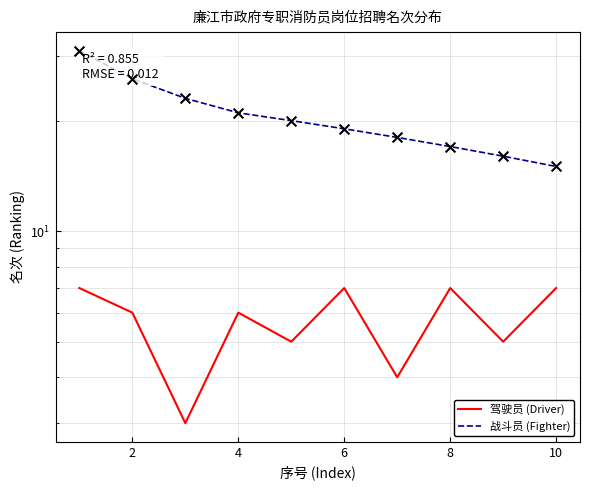

Which series has the largest Y range (max minus min)?

战斗员 (Fighter)